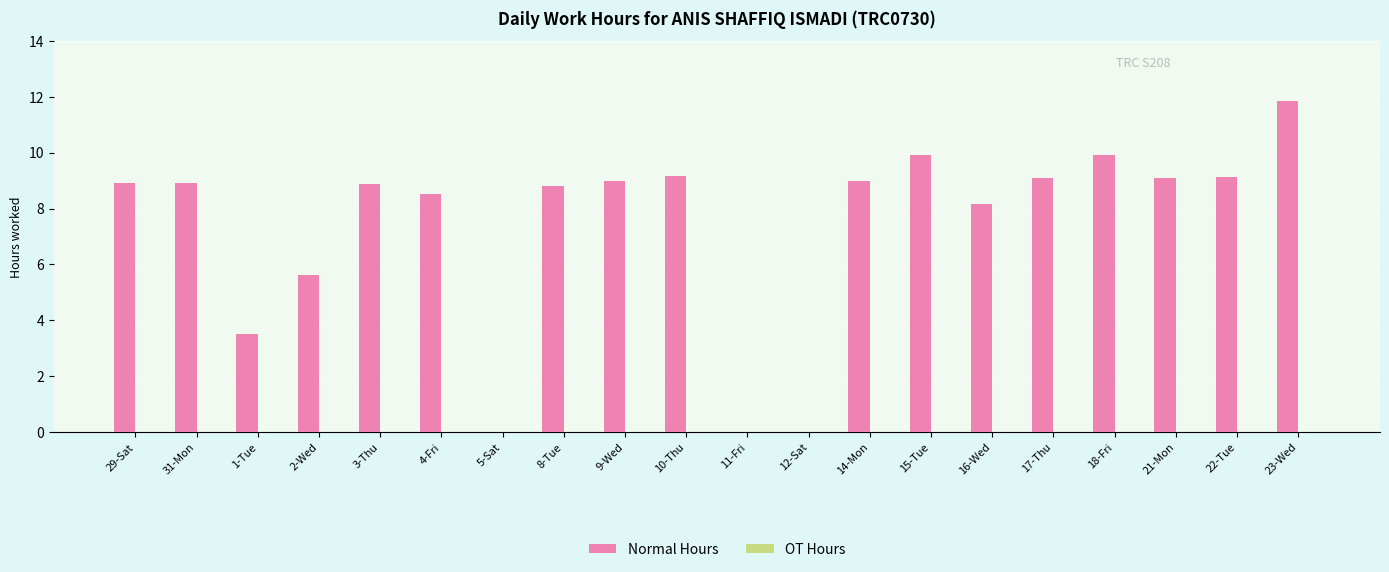

The chart shows a value of 9.2 at 10-Thu. True or false?

True